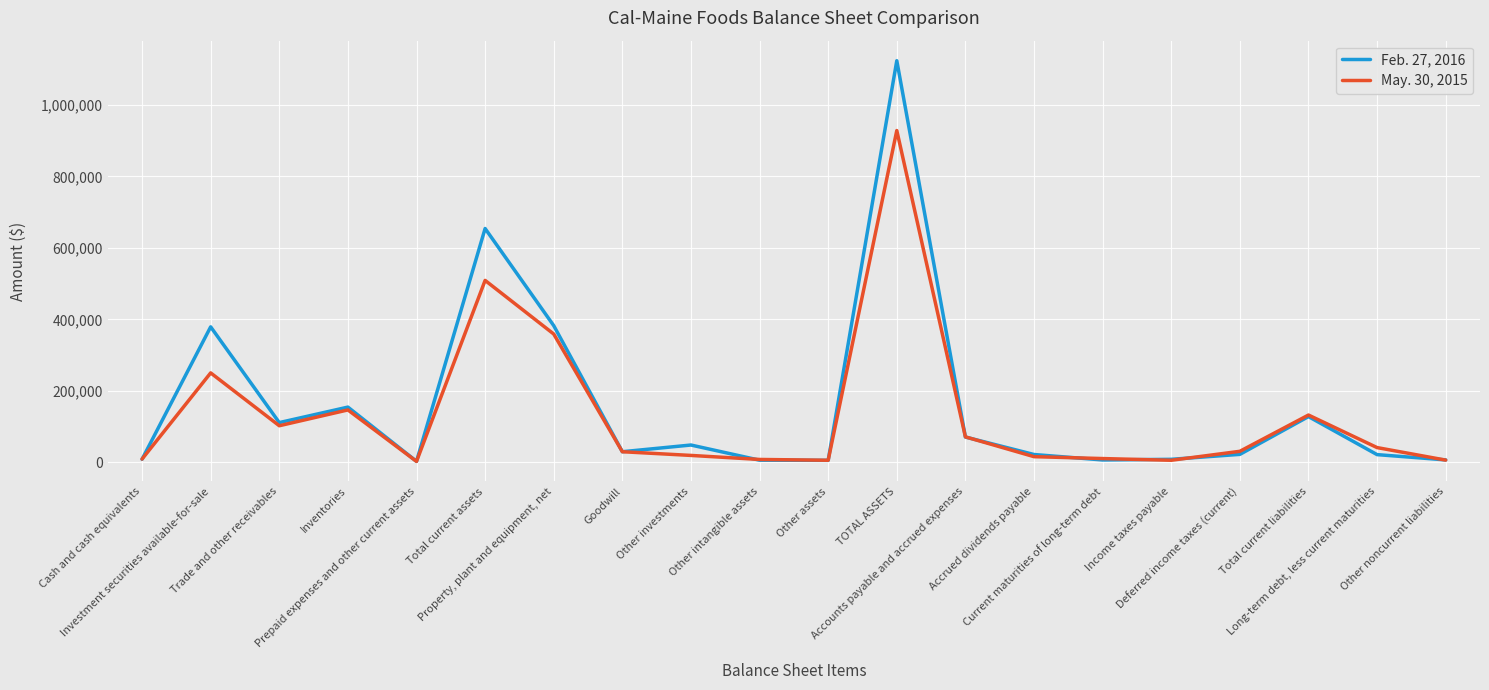

Which series has the largest range (max minus min)?

Feb. 27, 2016